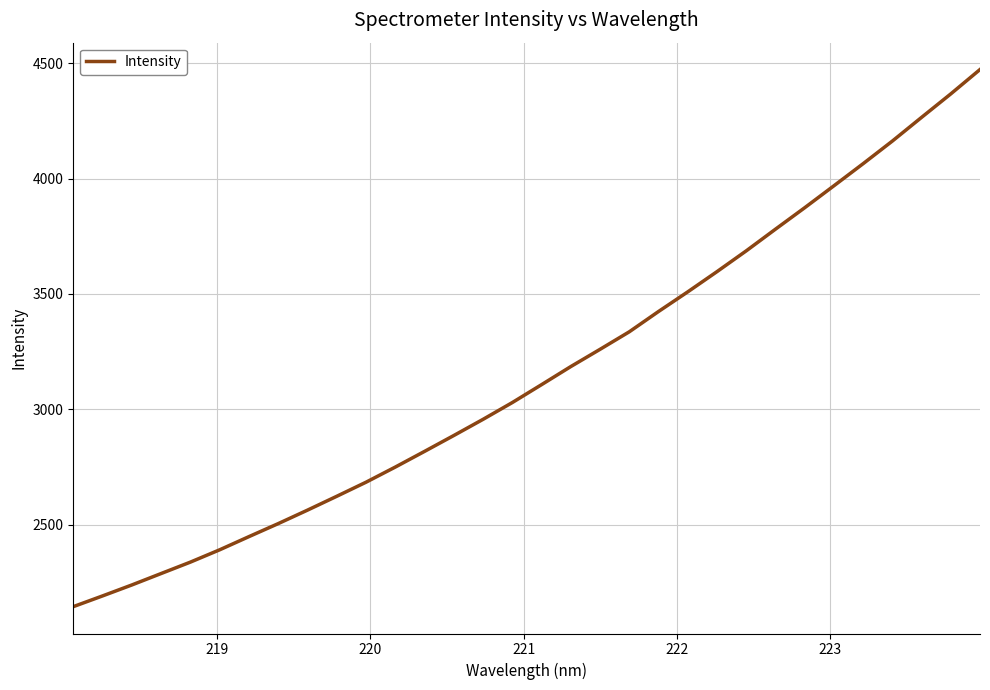

What is the maximum value shown in the chart?

4472.8